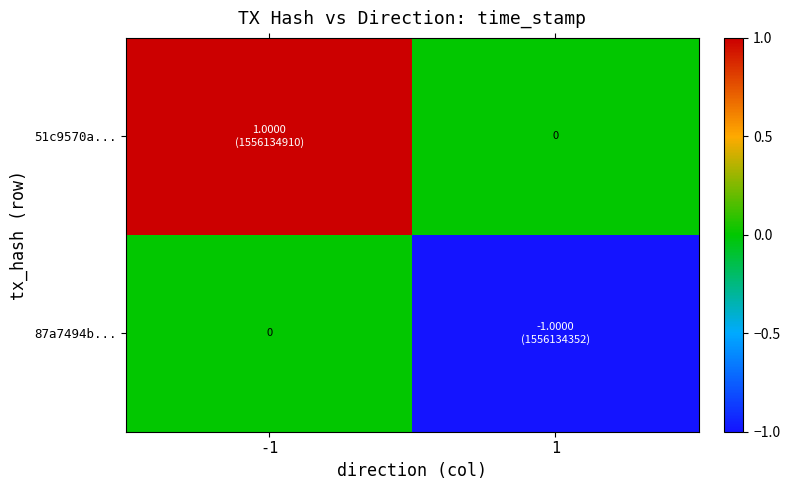

What is the maximum value for 51c9570a...?

1